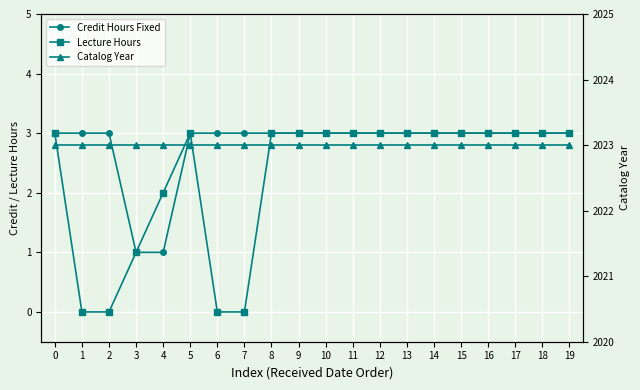

Between 1 and 16, which series saw the biggest shift?

Lecture Hours